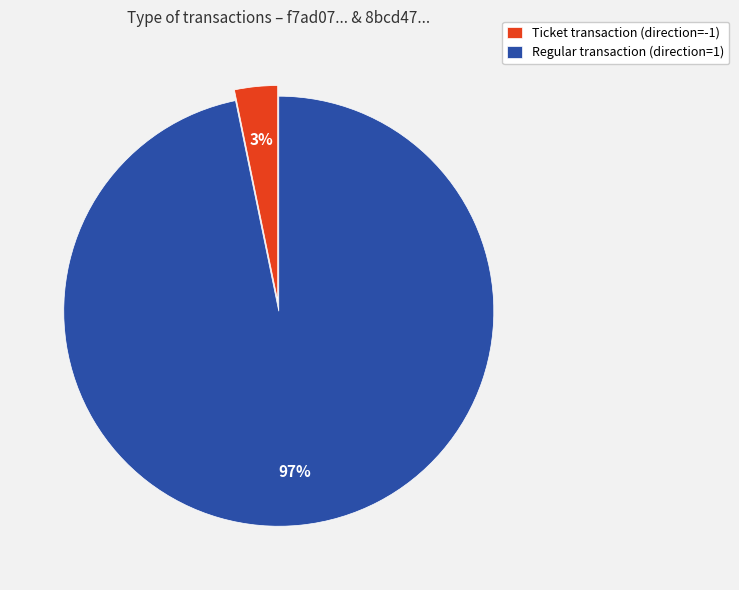

To the nearest percent, what percentage of the pie is Regular transaction (direction=1)?

97%